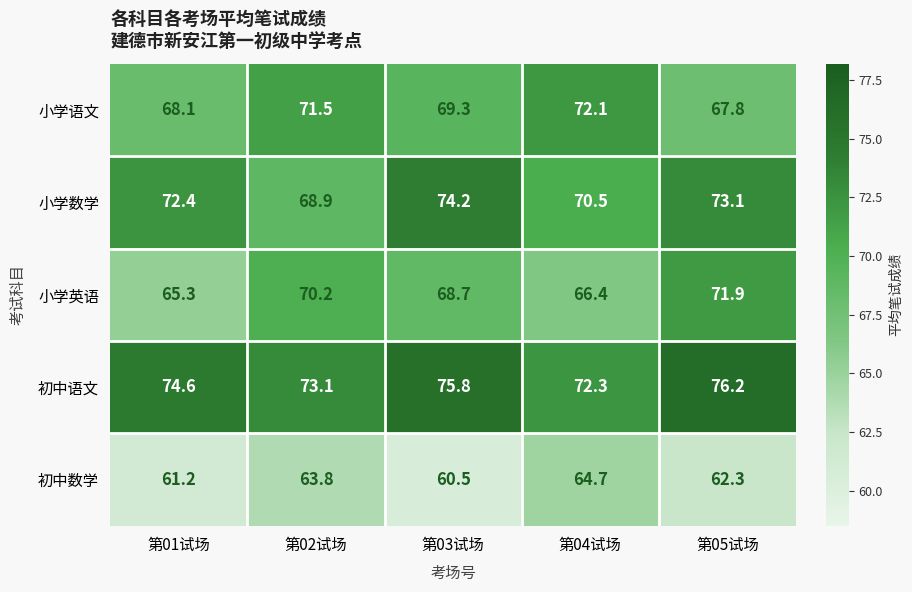

True or false: 小学数学 has a value of 46.8 at 第03试场.

False